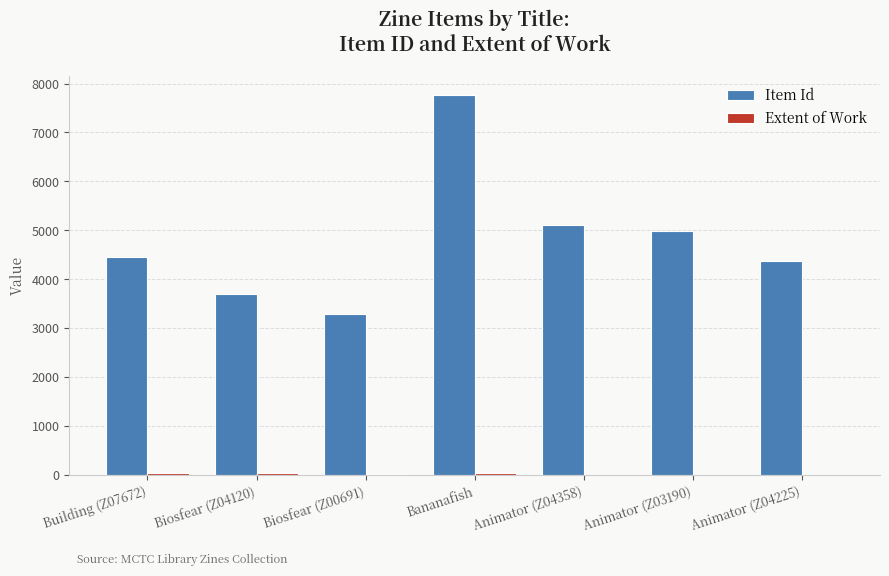

The value of Item Id at Biosfear (Z04120) is 3710. True or false?

True